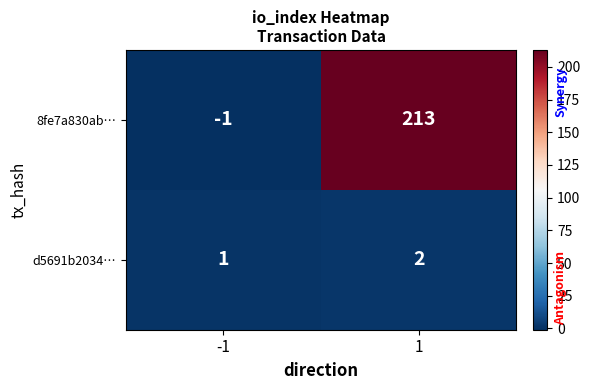

List the series in order of their overall mean, lowest first.

d5691b2034…, 8fe7a830ab…